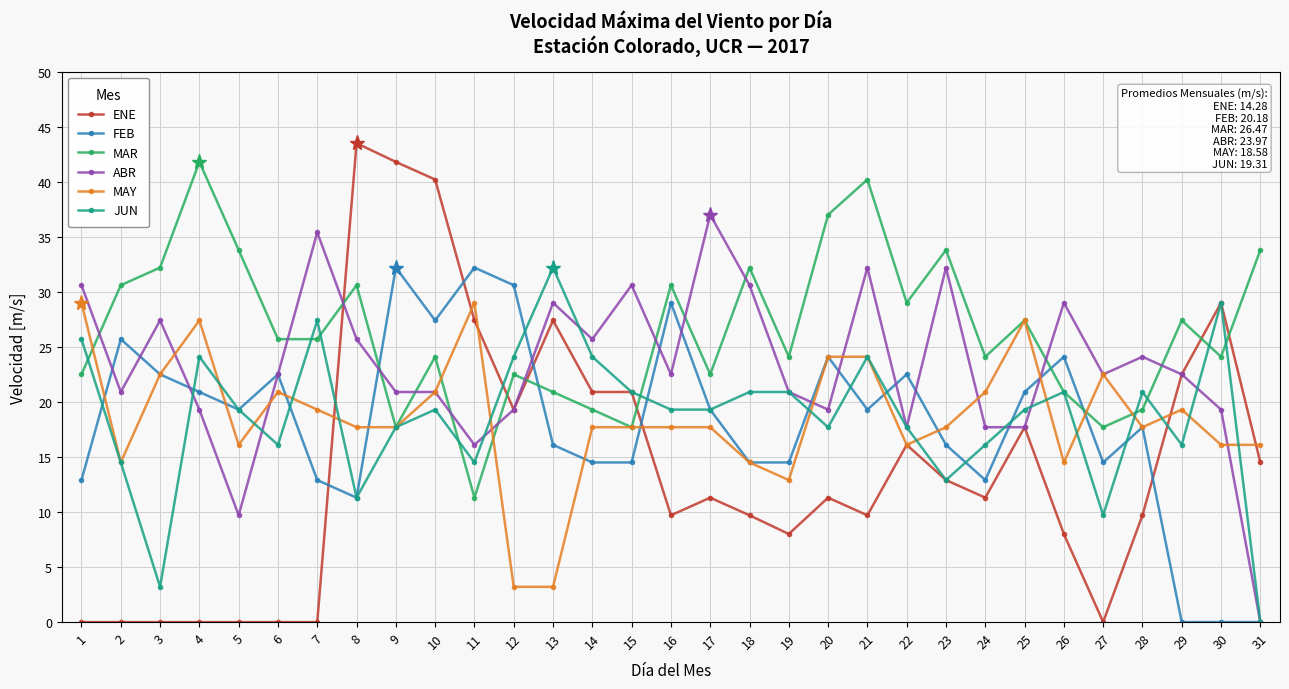

What is the spread (max minus min) of values at 21?

30.5